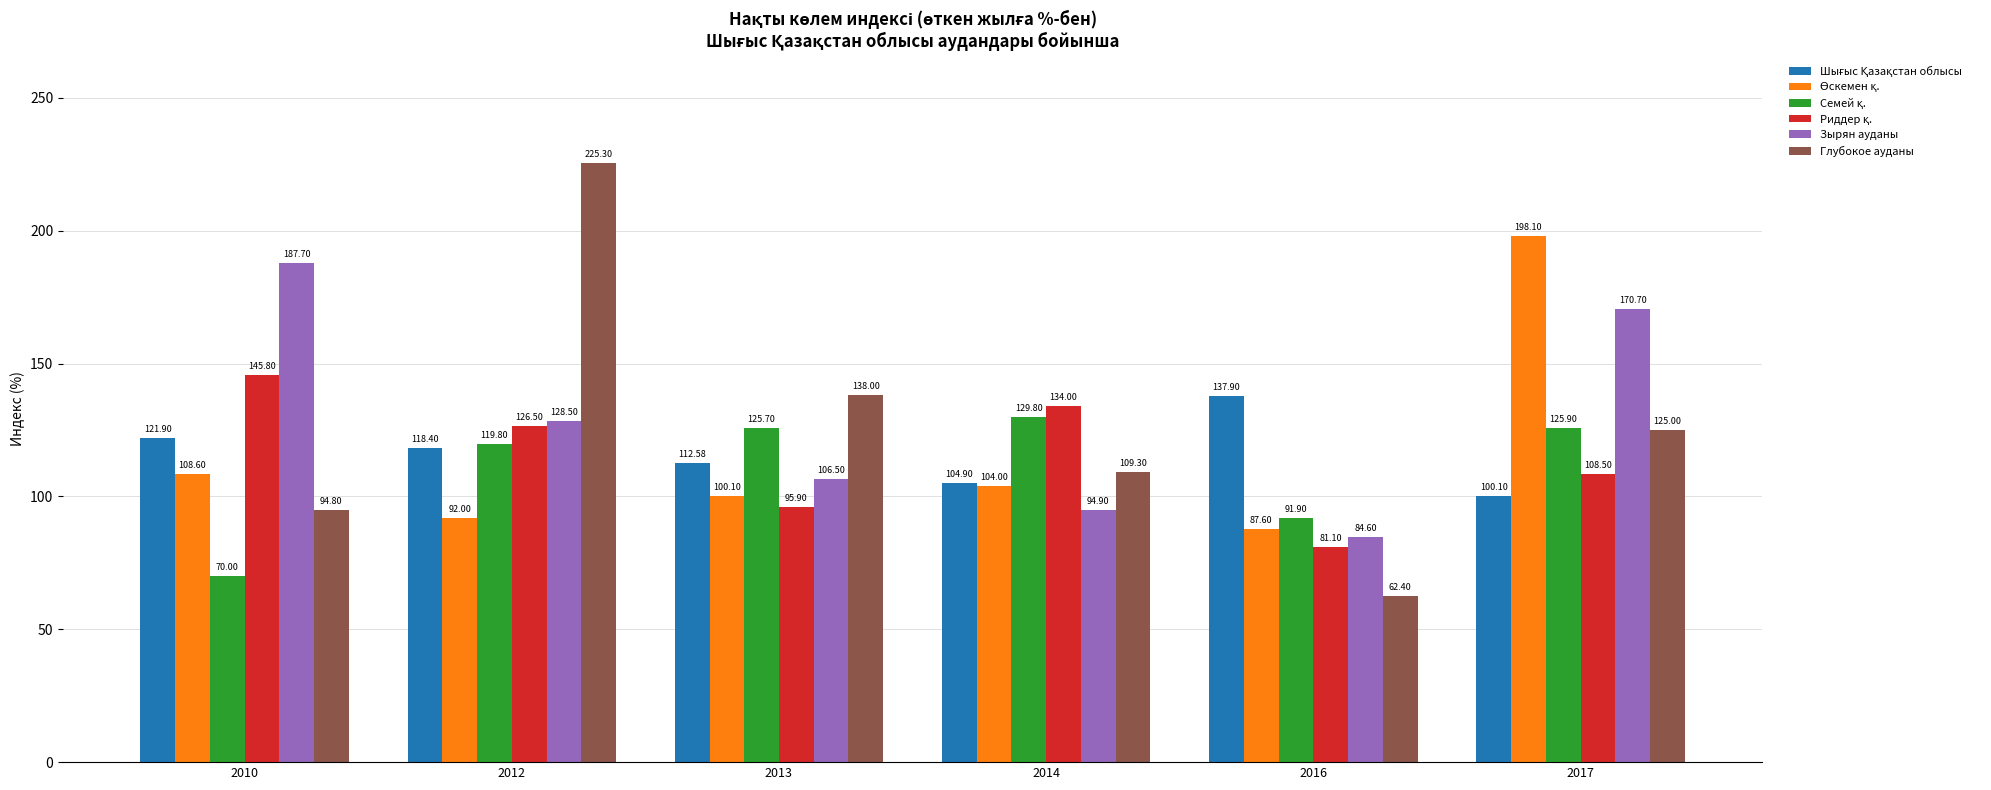

What is the maximum value for Зырян ауданы?

187.7